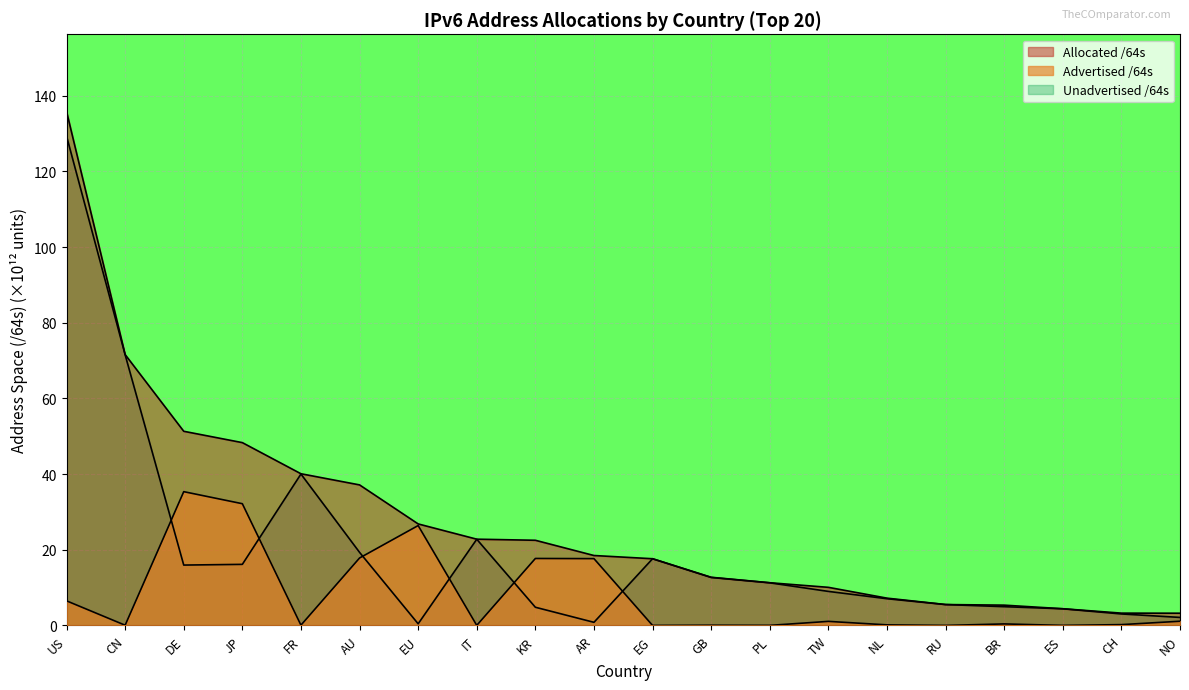

What are all the series names shown in the legend?

Advertised /64s, Unadvertised /64s, Allocated /64s